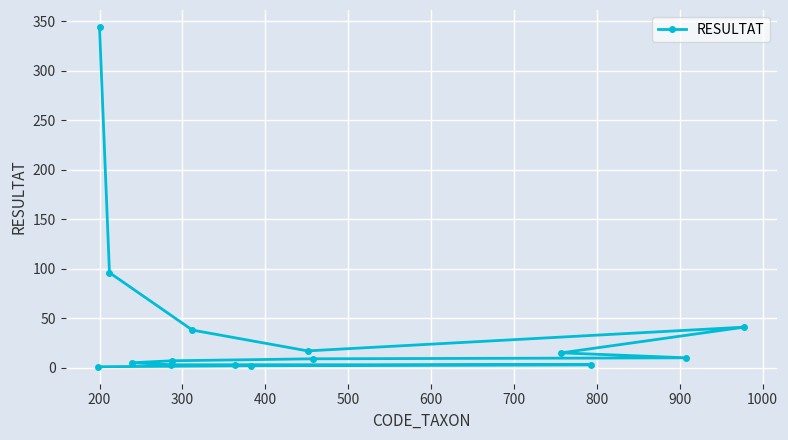

What is the maximum value shown in the chart?

344